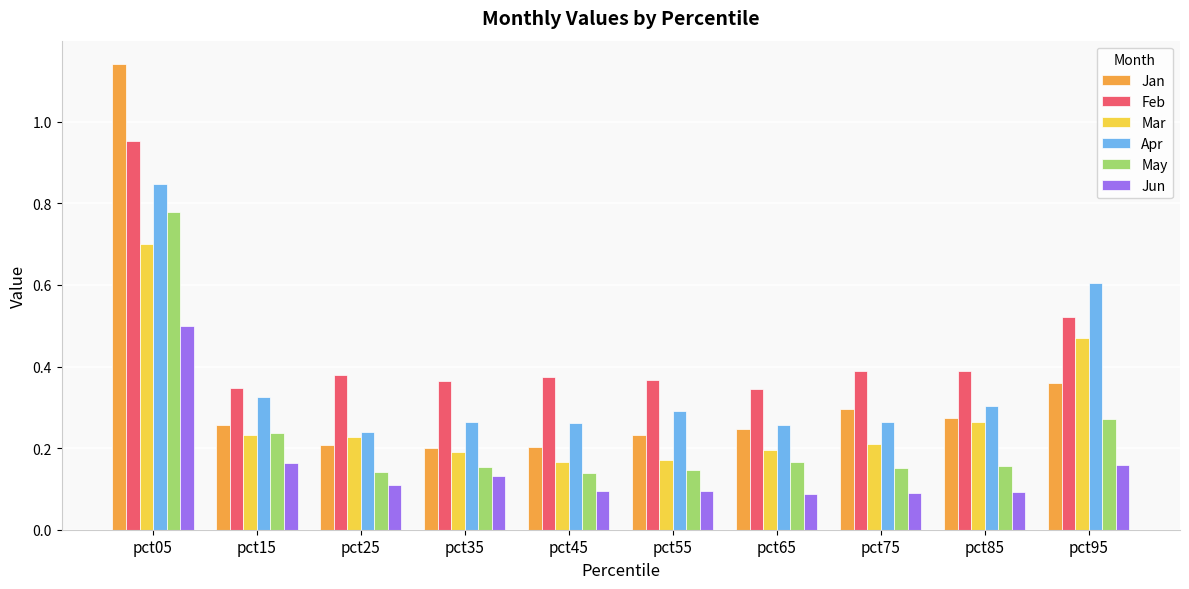

Does the chart contain stacked bars?

No